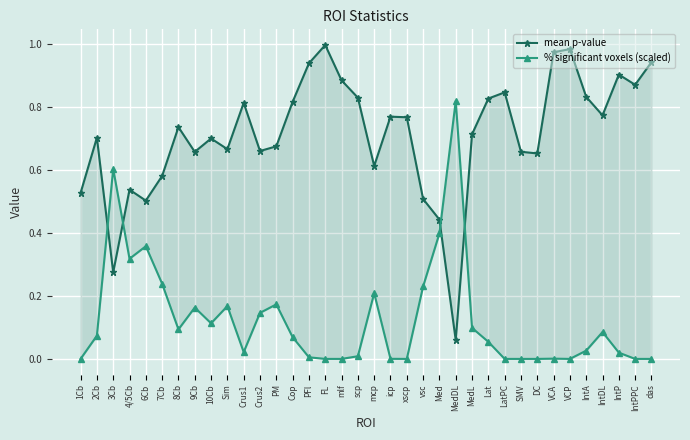

Reading left to right, list all the values displayed in this chart.

mean p-value: 0.5	0.7	0.3	0.5	0.5	0.6	0.7	0.7	0.7	0.7	0.8	0.7	0.7	0.8	0.9	1.0	0.9	0.8	0.6	0.8	0.8	0.5	0.4	0.1	0.7	0.8	0.8	0.7	0.7	1.0	1.0	0.8	0.8	0.9	0.9	0.9
% significant voxels (scaled): 0.0	0.1	0.6	0.3	0.4	0.2	0.1	0.2	0.1	0.2	0.0	0.1	0.2	0.1	0.0	0.0	0.0	0.0	0.2	0.0	0.0	0.2	0.4	0.8	0.1	0.1	0.0	0.0	0.0	0.0	0.0	0.0	0.1	0.0	0.0	0.0